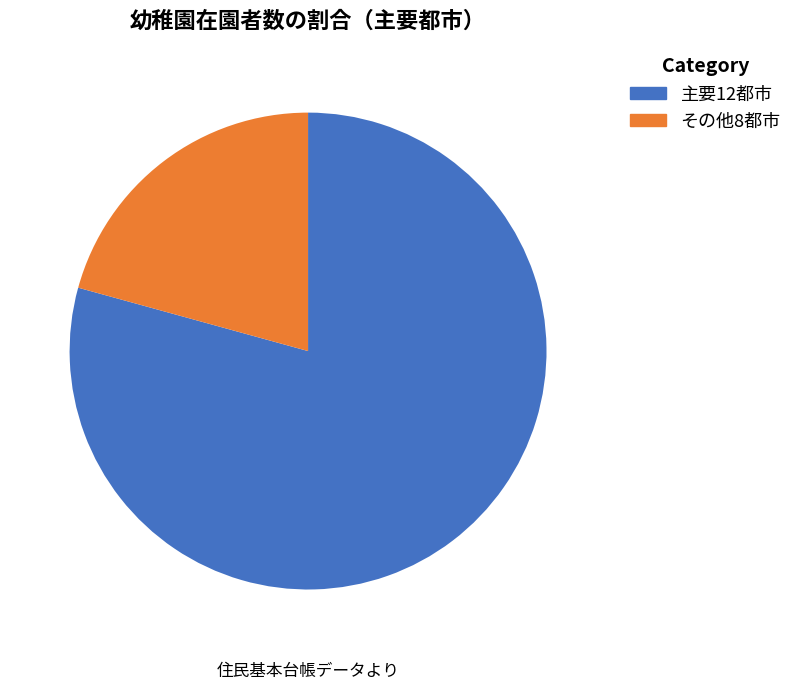

To the nearest percent, what is the difference between the largest and smallest slice percentages?

59%